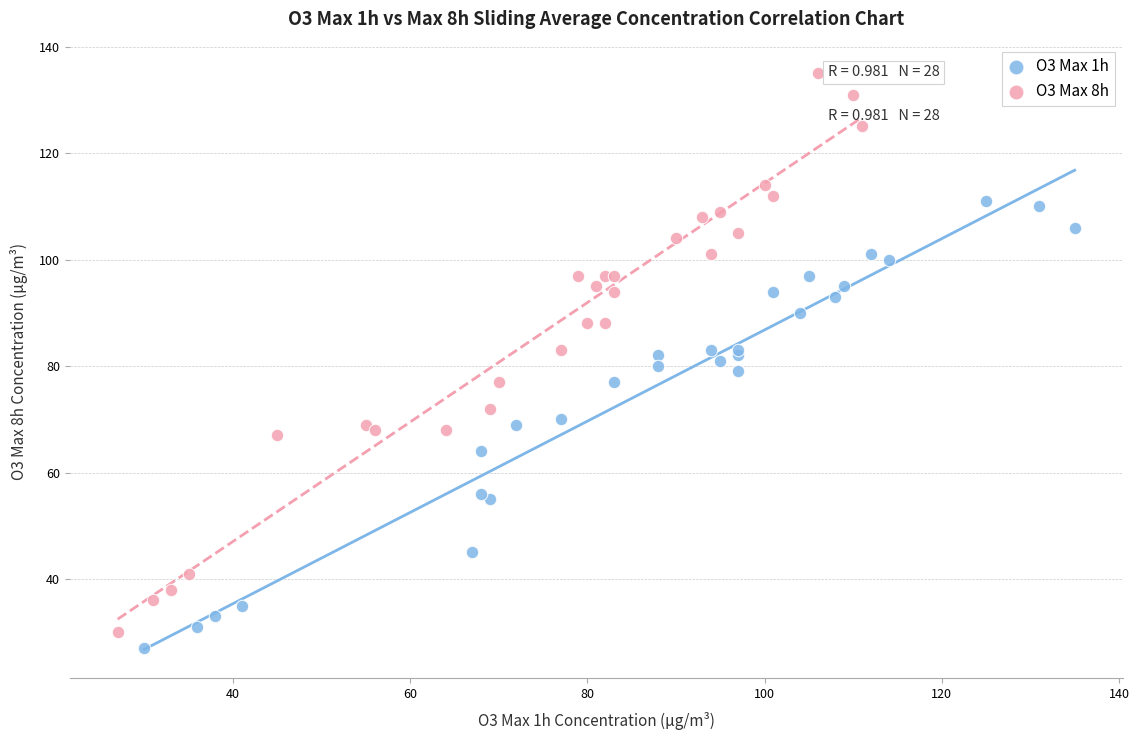

Which series reaches the maximum Y coordinate?

O3 Max 8h